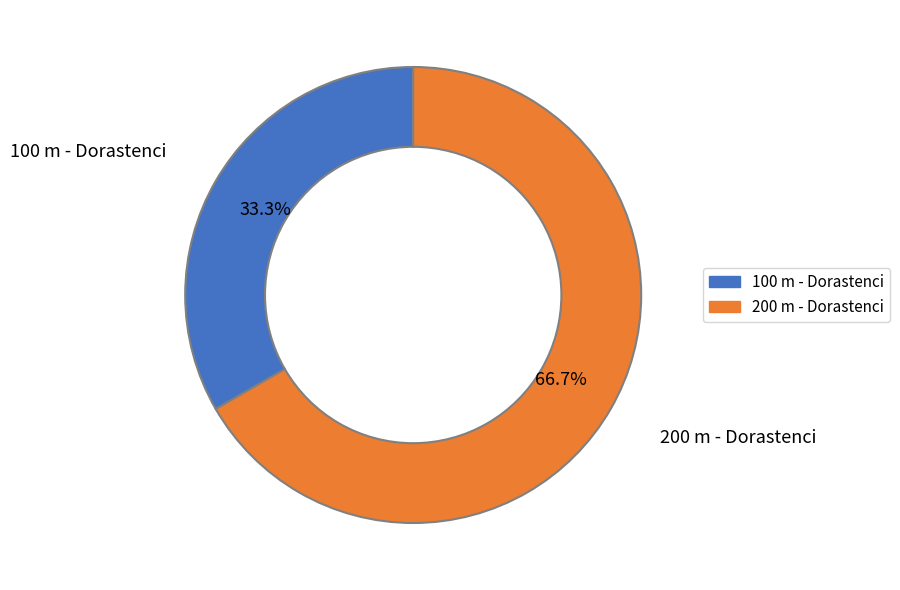

True or false: 200 m - Dorastenci accounts for 75% of the total.

False